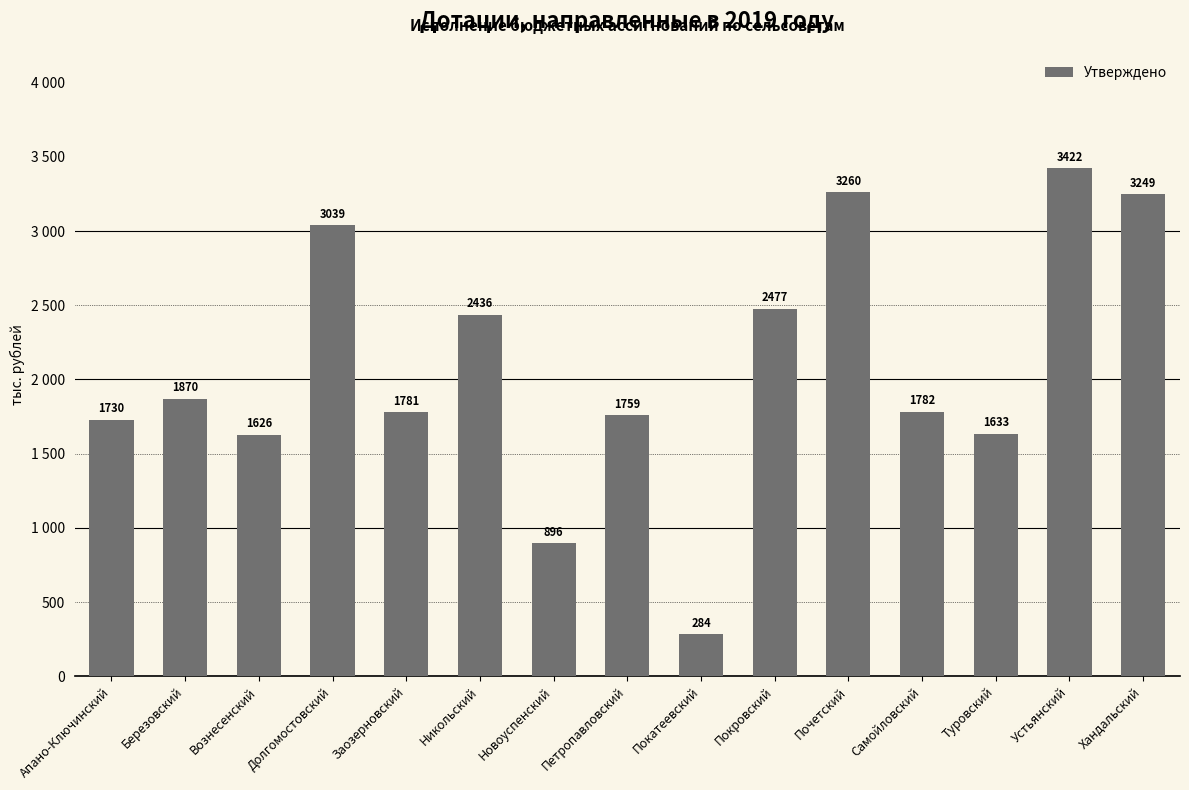

Does the chart contain stacked bars?

No